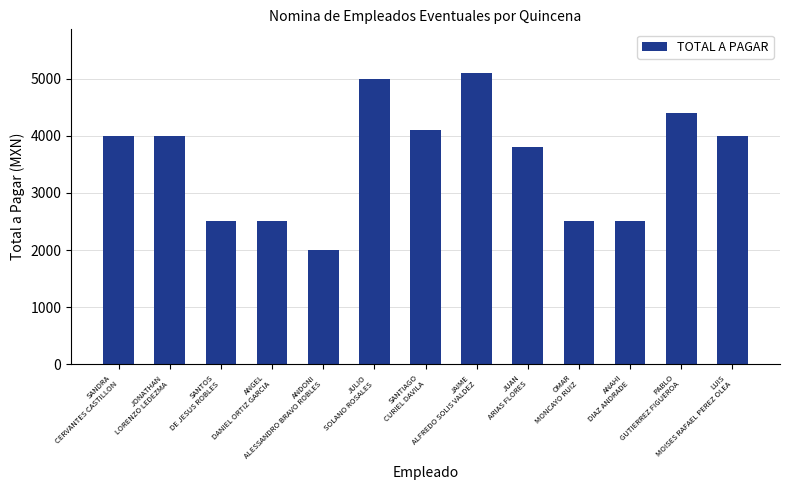

What position from the left is JAIME
ALFREDO SOLIS VALDEZ?

8